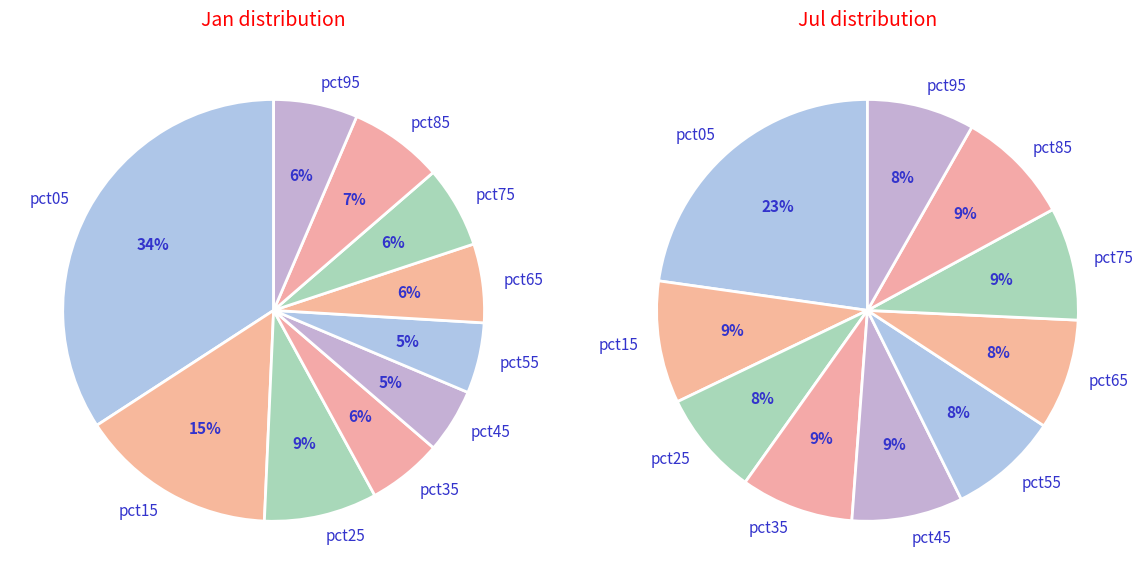

Does any single category account for the majority?

No